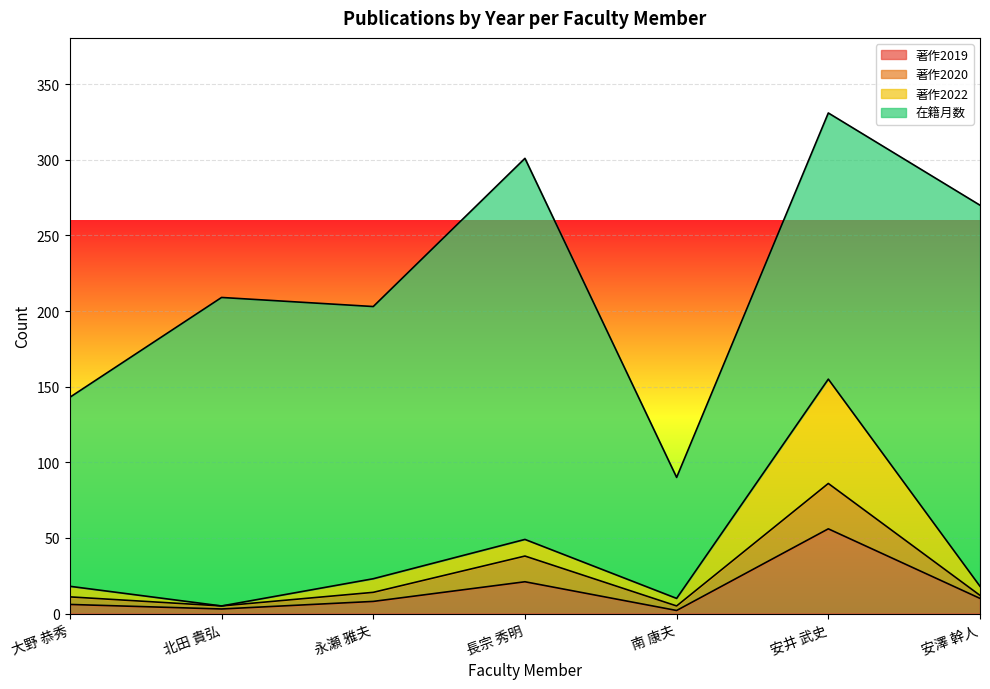

What is the value of the 著作2020 point at the 7th from the left?

12